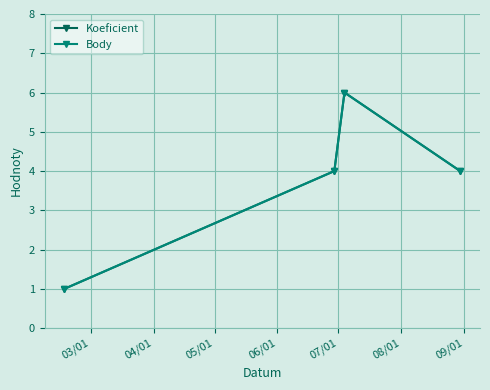

Does the chart display data point markers on the line(s)?

Yes